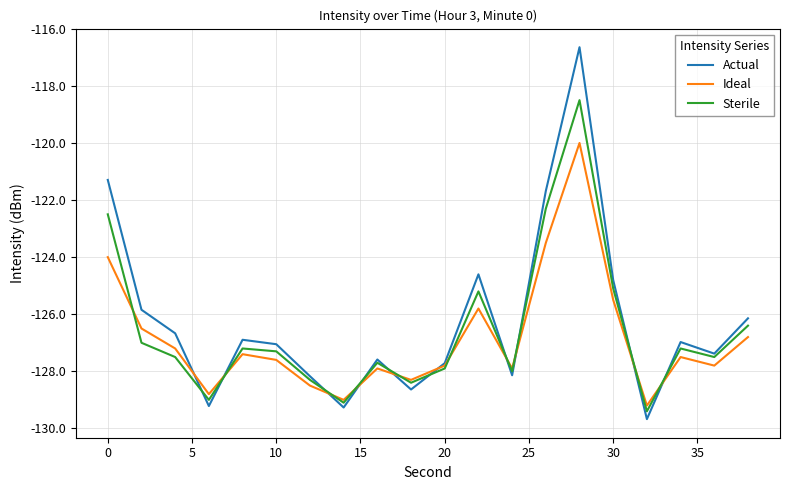

List the series in order of their peak value, lowest first.

Ideal, Sterile, Actual